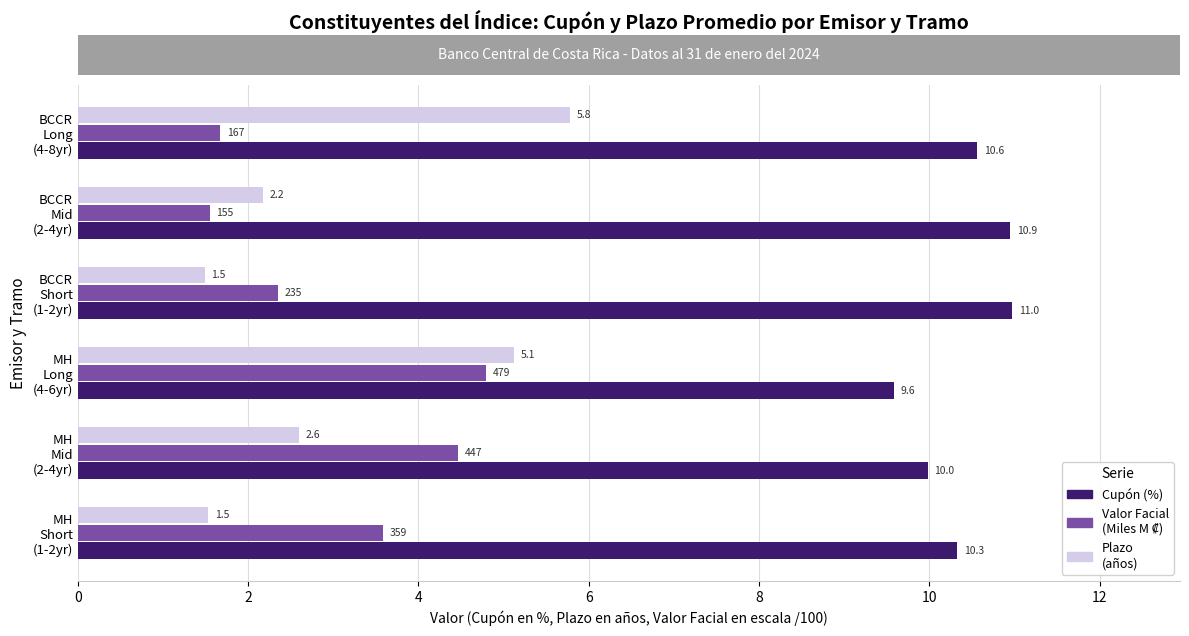

What is the minimum value shown in the chart?

1.5